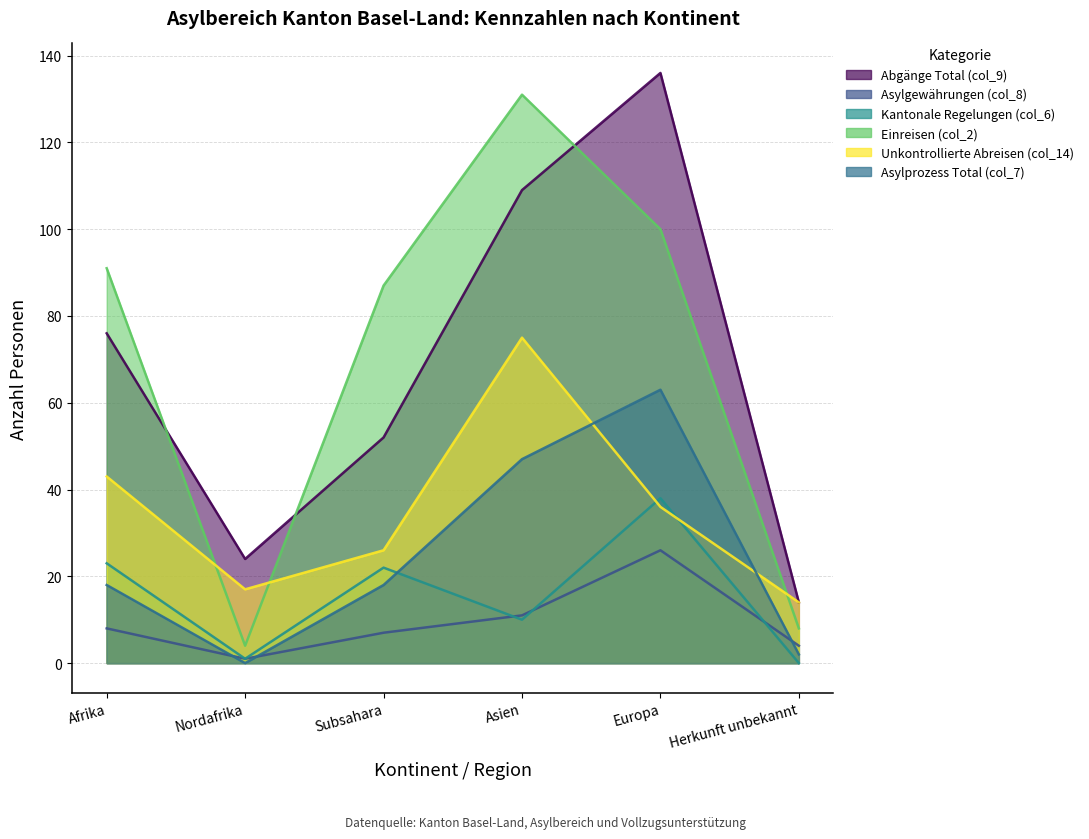

What is the label of the 2nd point from the left?

Nordafrika